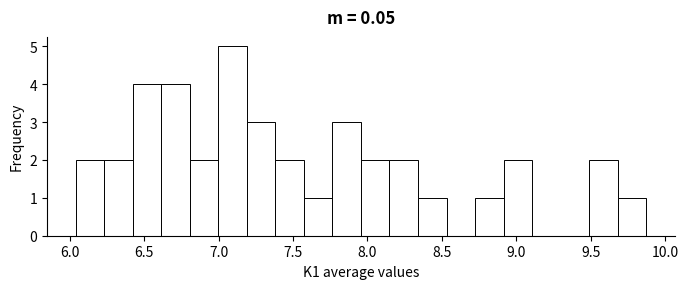

Read against the x-axis, roughly where is the centre of the tallest bar?

7.10